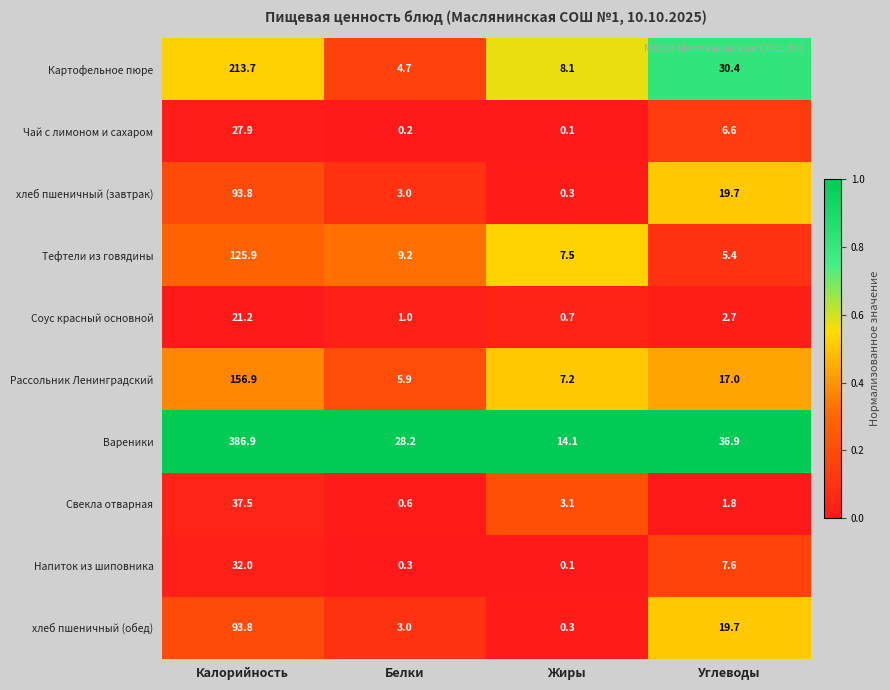

The value of Рассольник Ленинградский at Углеводы is 17.0. True or false?

True